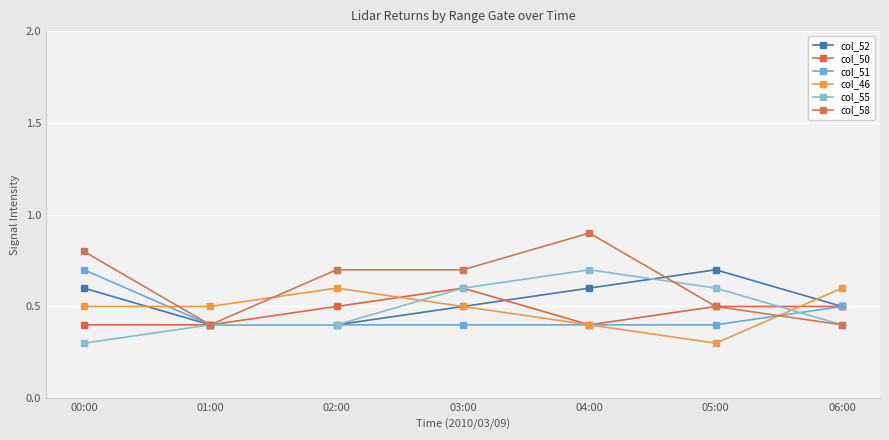

List the labels in order of col_55 value, smallest first.

00:00, 01:00, 02:00, 06:00, 03:00, 05:00, 04:00